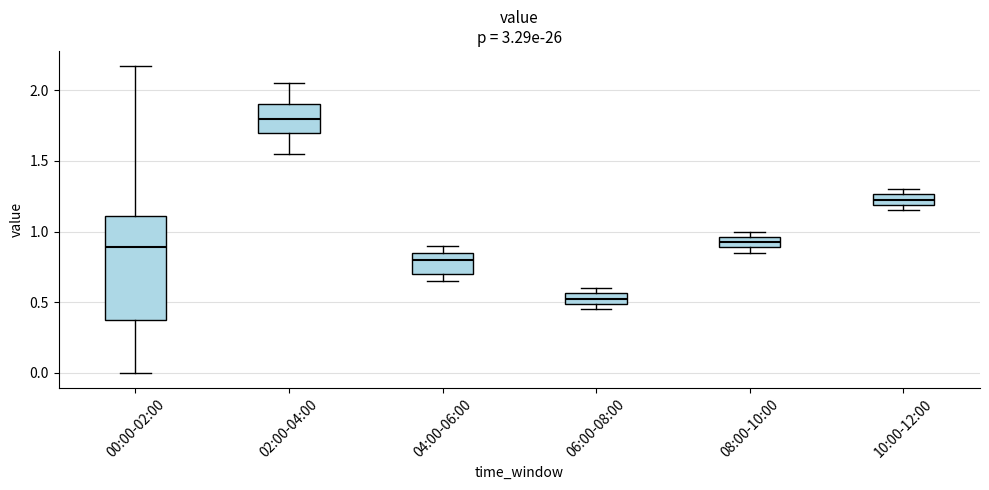

Where is the upper edge of the box for 10:00-12:00 on the y-axis? The values are not printed on the chart, so give them approximately, as read against the axis.

1.25